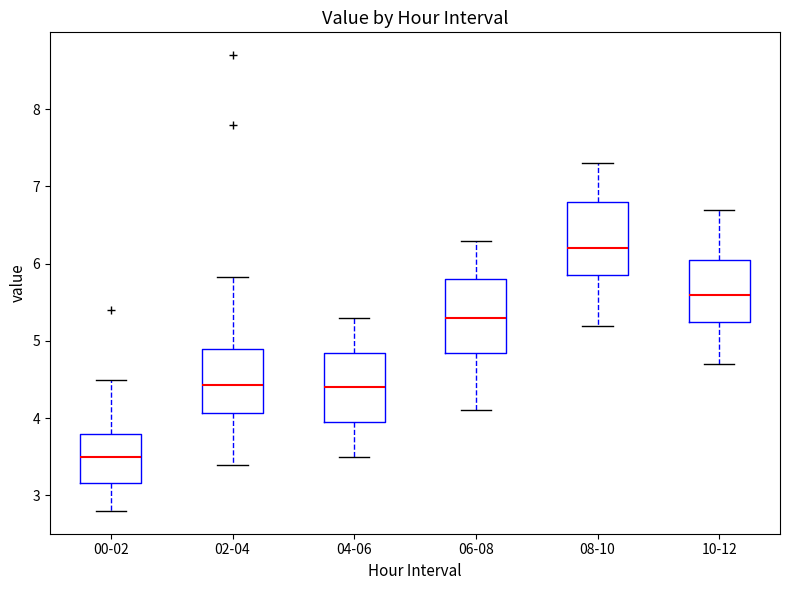

Reading left to right, read every box against the y-axis: the position of its median line, the range the box covers, and the ends of its whiskers. The values are not printed on the chart, so give them approximately, as read against the axis.

00-02: median 3.5, box 3.2 to 3.8, whiskers 2.8 to 4.5
02-04: median 4.4, box 4.1 to 4.9, whiskers 3.4 to 5.8
04-06: median 4.4, box 4.0 to 4.9, whiskers 3.5 to 5.3
06-08: median 5.3, box 4.9 to 5.8, whiskers 4.1 to 6.3
08-10: median 6.2, box 5.9 to 6.8, whiskers 5.2 to 7.3
10-12: median 5.6, box 5.3 to 6.1, whiskers 4.7 to 6.7